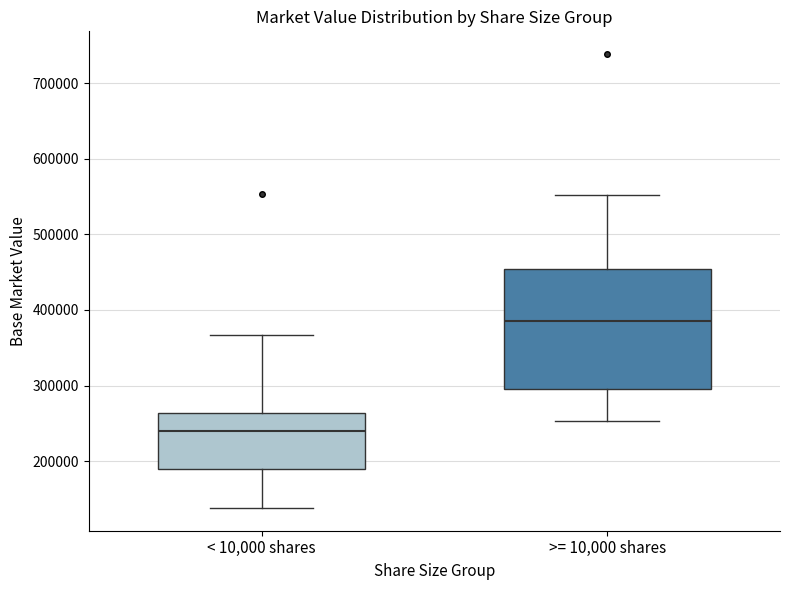

Reading left to right, transcribe this box plot: for each box, give where its median line is, the range the box spans, and where its two whiskers end, as read against the y-axis. The values are not printed on the chart, so give them approximately, as read against the axis.

< 10,000 shares: median 240000, box 190000 to 260000, whiskers 140000 to 370000
>= 10,000 shares: median 390000, box 300000 to 450000, whiskers 250000 to 550000